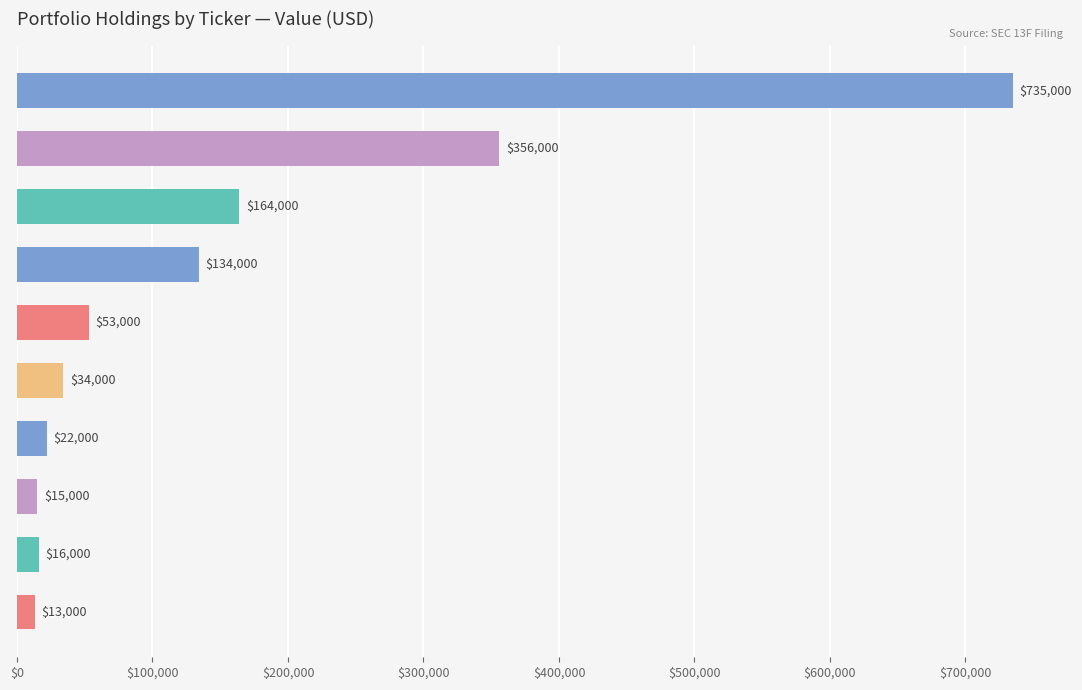

Which category has the lowest value across all series?

ACTV